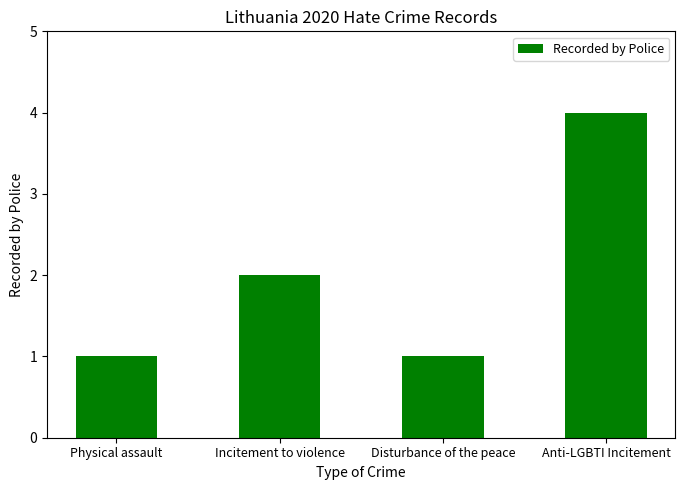

What is the label of the 3rd bar from the right?

Incitement to violence